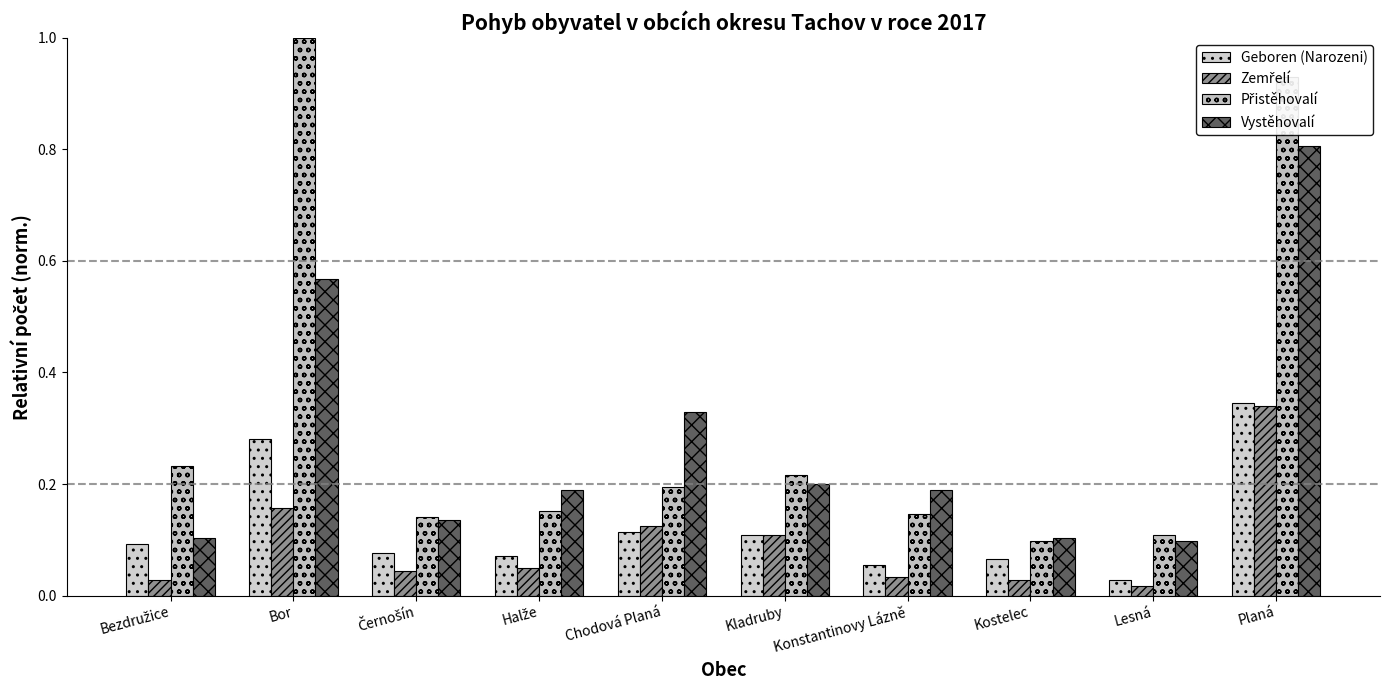

Between Halže and Planá, which series saw the biggest shift?

Přistěhovalí